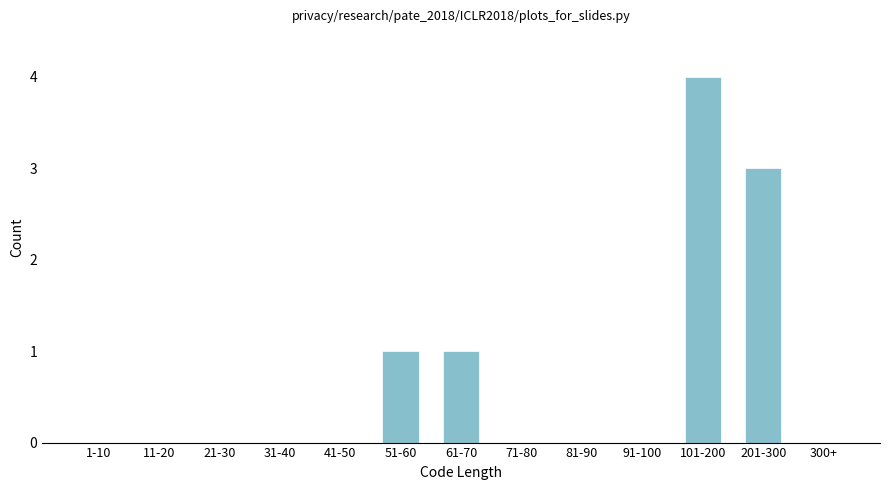

Reading left to right, what are all the values shown in this chart?

1-10=0	11-20=0	21-30=0	31-40=0	41-50=0	51-60=1	61-70=1	71-80=0	81-90=0	91-100=0	101-200=4	201-300=3	300+=0